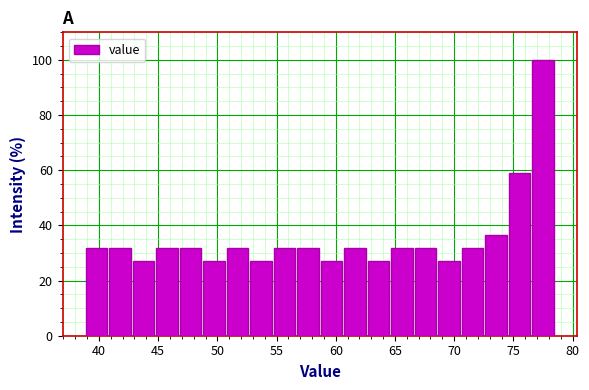

Read against the x-axis, roughly where is the centre of the tallest bar?

77.5